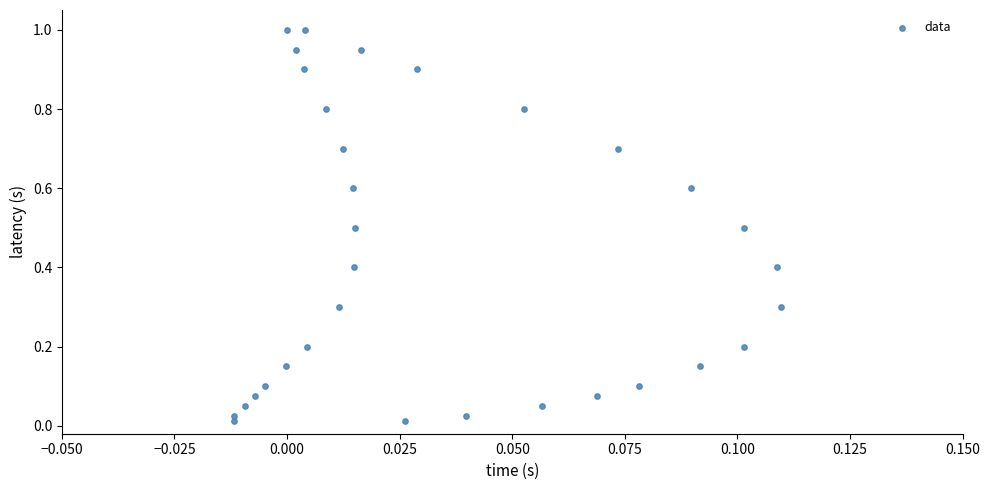

What is the range of Y values (max minus min)?

1.0